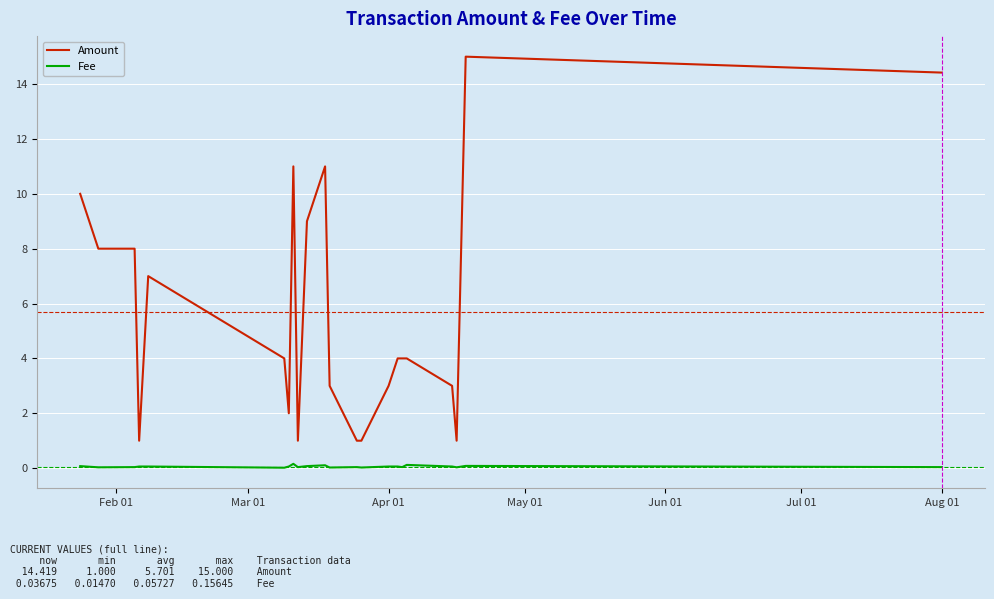

True or false: Amount has more than 0 interior local peaks.

True